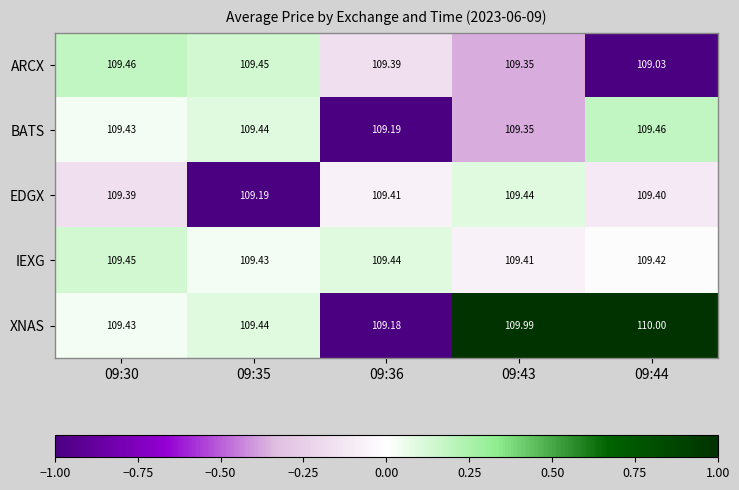

Which series has the largest range (max minus min)?

XNAS